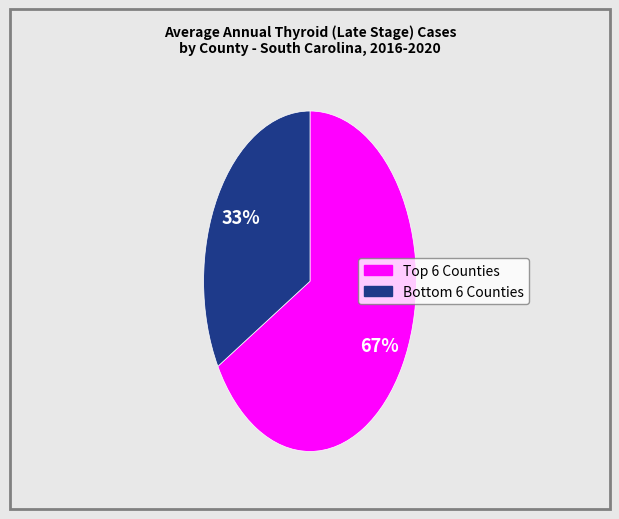

Is there any slice that represents more than half of the pie?

Yes